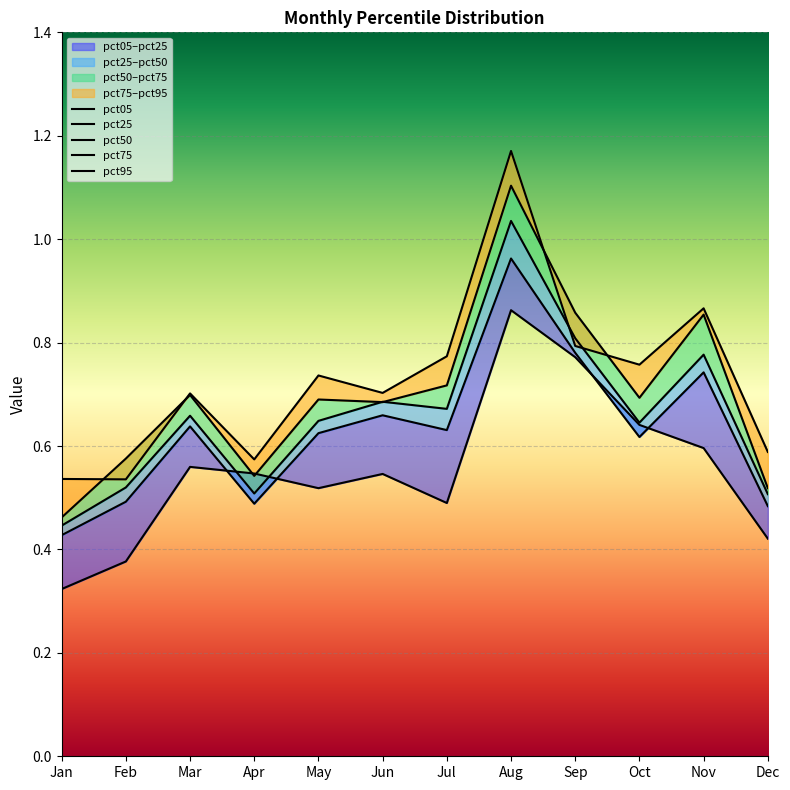

True or false: pct05 and pct25 intersect in this chart.

True